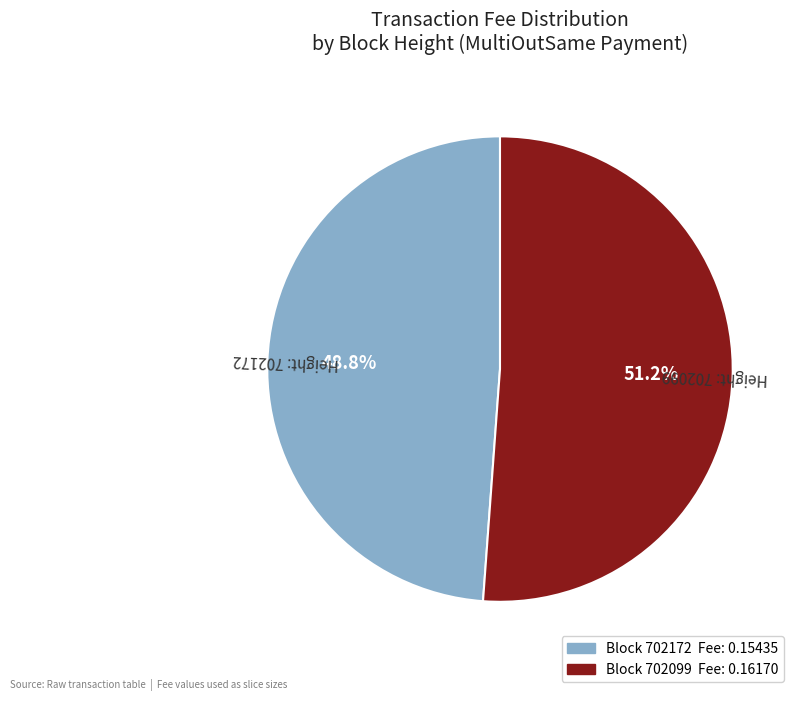

Is there any slice that represents more than half of the pie?

Yes